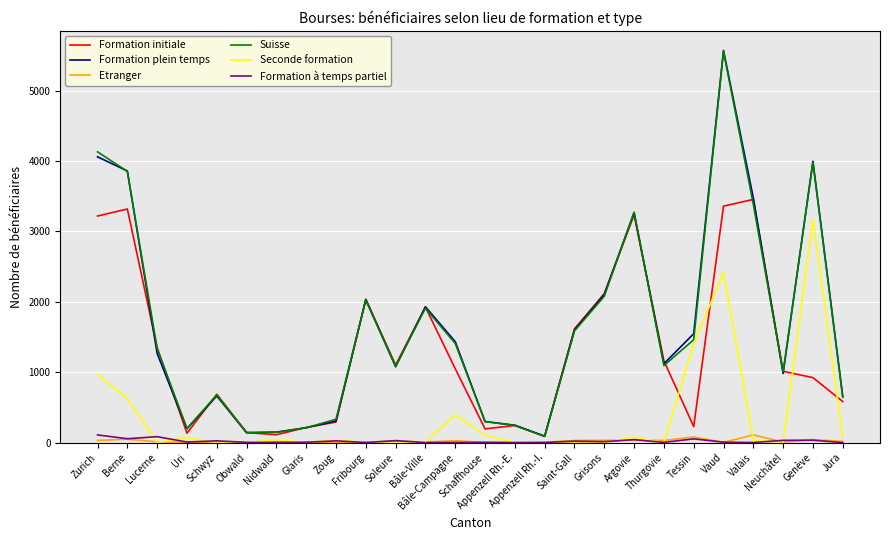

What value does the Formation à temps partiel series have at Thurgovie, to the nearest 5?

5